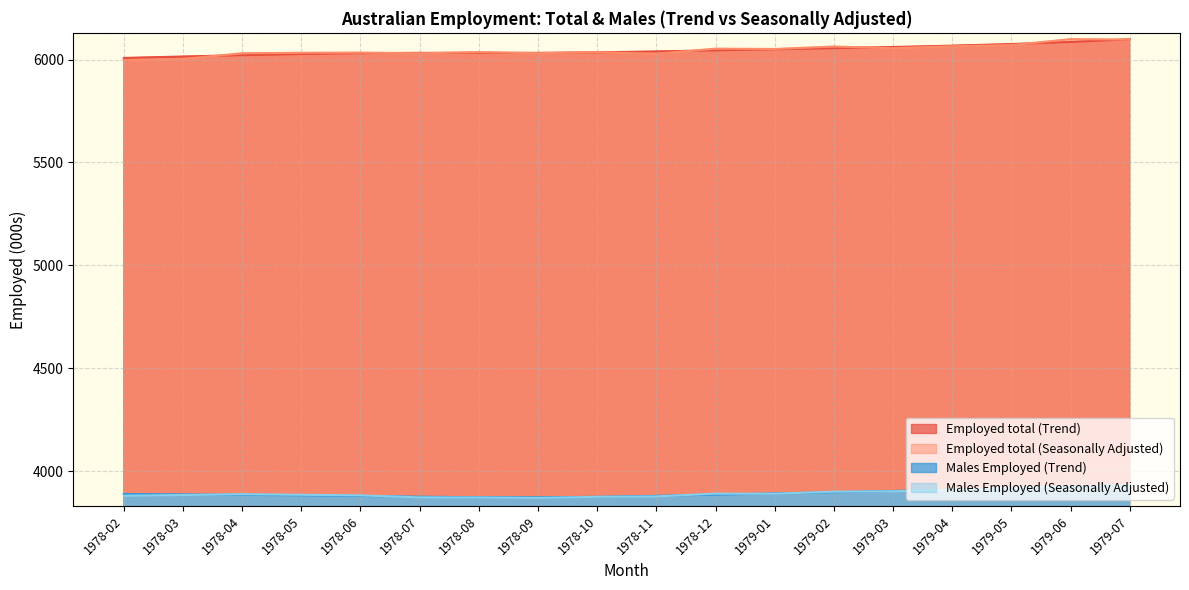

How many categories are shown in the chart?

18